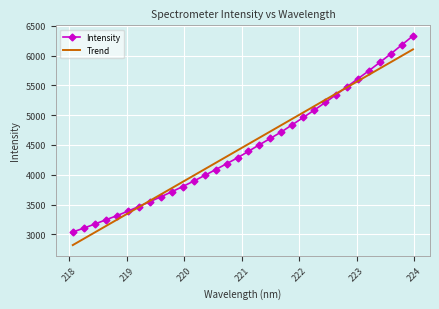

How many distinct data groups are displayed?

2